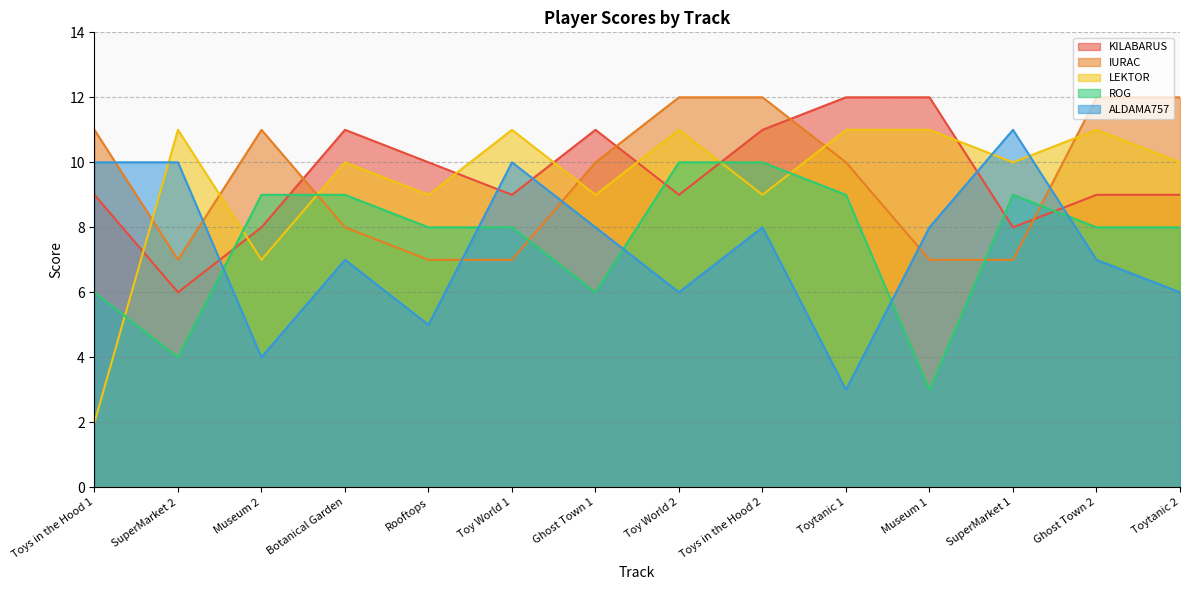

Reading right to left, extract all data points from this chart.

KILABARUS: 9	9	8	12	12	11	9	11	9	10	11	8	6	9
IURAC: 12	12	7	7	10	12	12	10	7	7	8	11	7	11
LEKTOR: 10	11	10	11	11	9	11	9	11	9	10	7	11	2
ROG: 8	8	9	3	9	10	10	6	8	8	9	9	4	6
ALDAMA757: 6	7	11	8	3	8	6	8	10	5	7	4	10	10